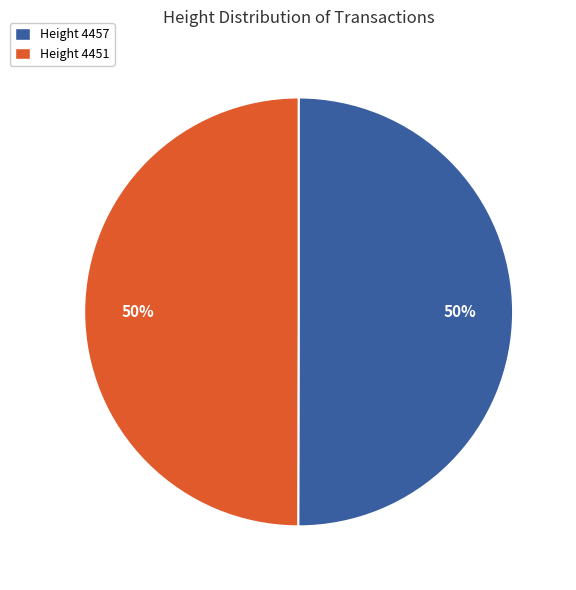

True or false: Height 4457 accounts for 50% of the total.

True